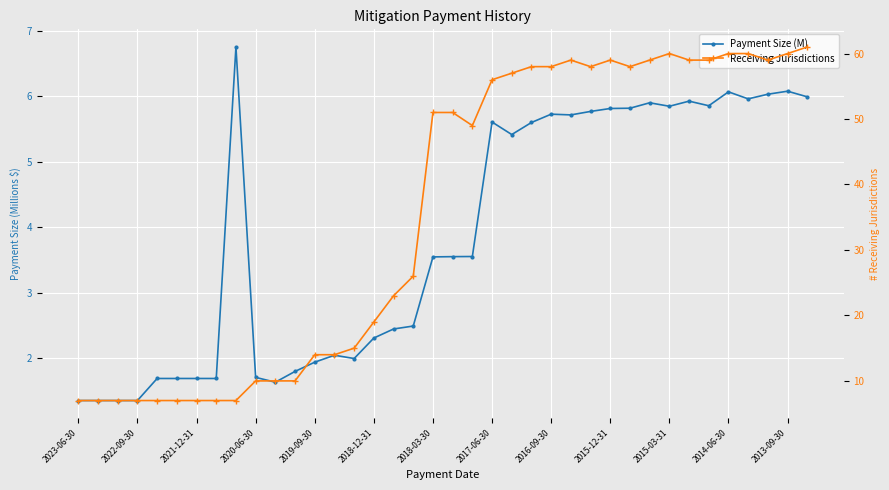

What is the total value across all series at 25?

64.7